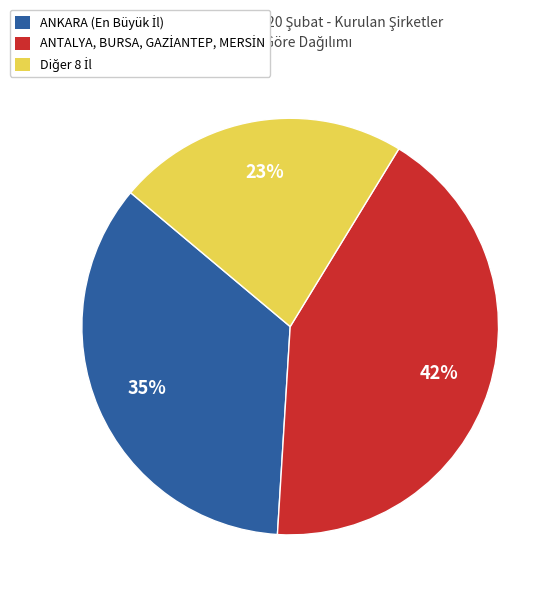

Is there a majority slice in this chart?

No